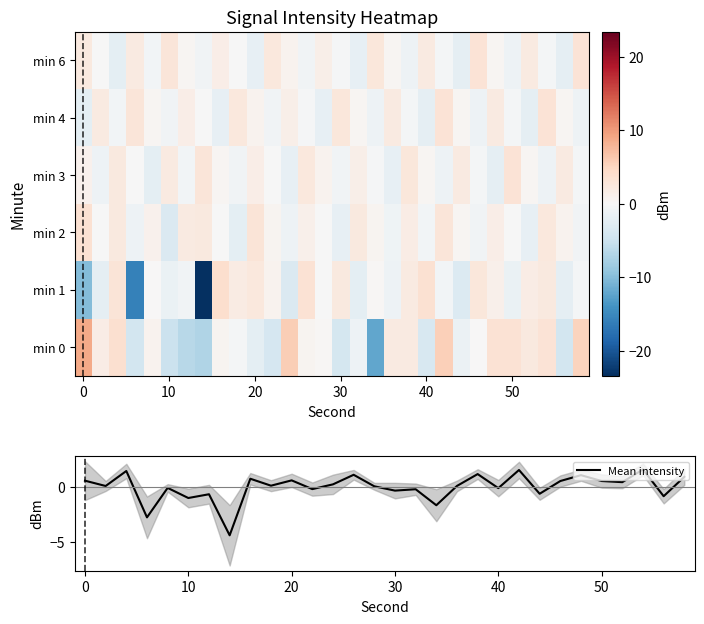

What is the minimum value for Mean intensity?

-4.4